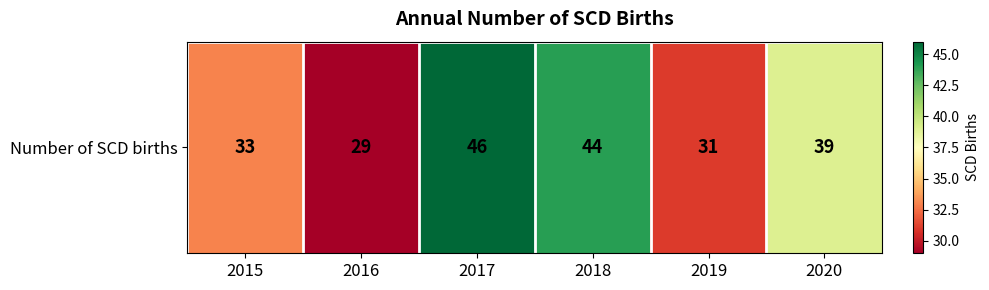

True or false: the data shows 11 at 2017.

False